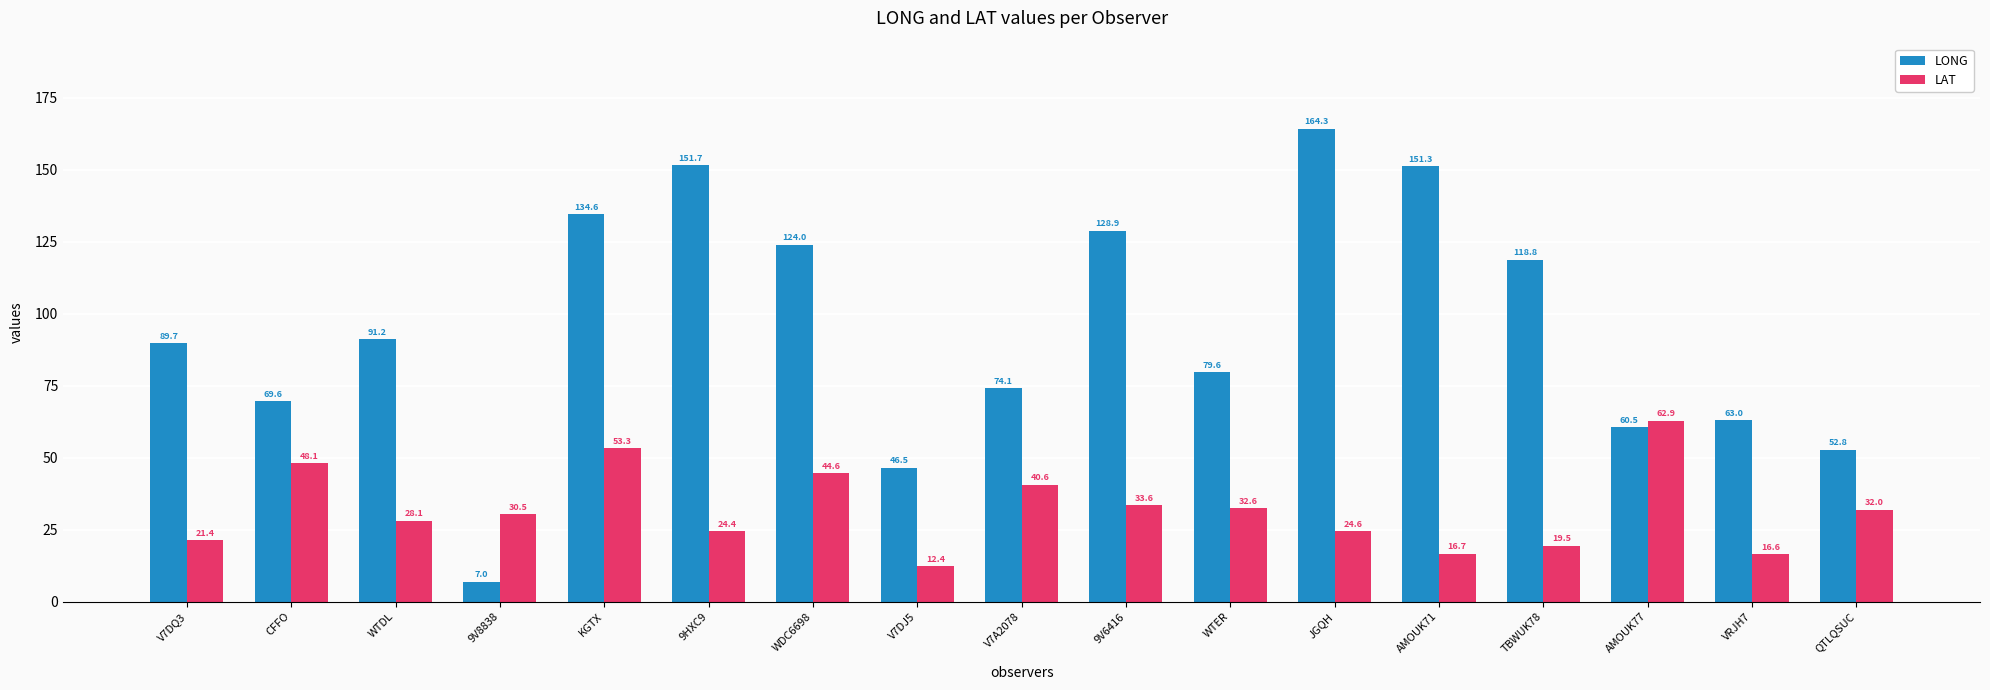

What is the average value of the LONG series?

94.6